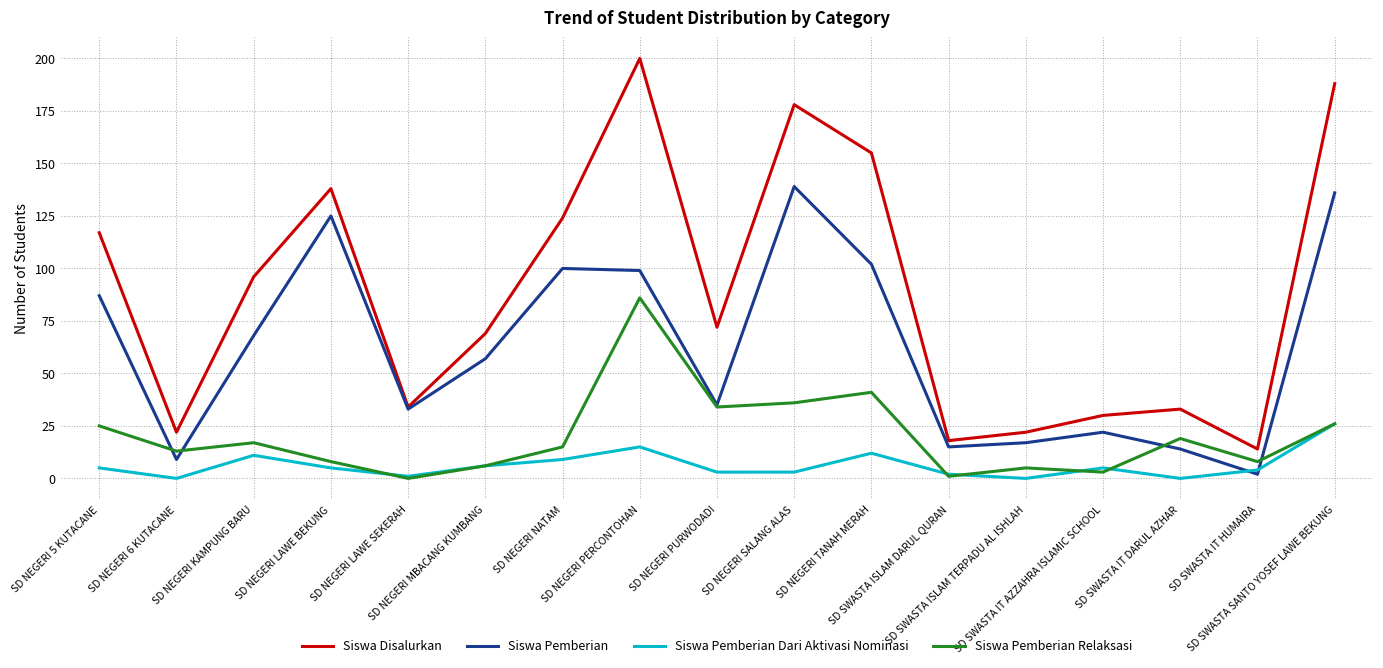

Which series has the largest total across all categories?

Siswa Disalurkan